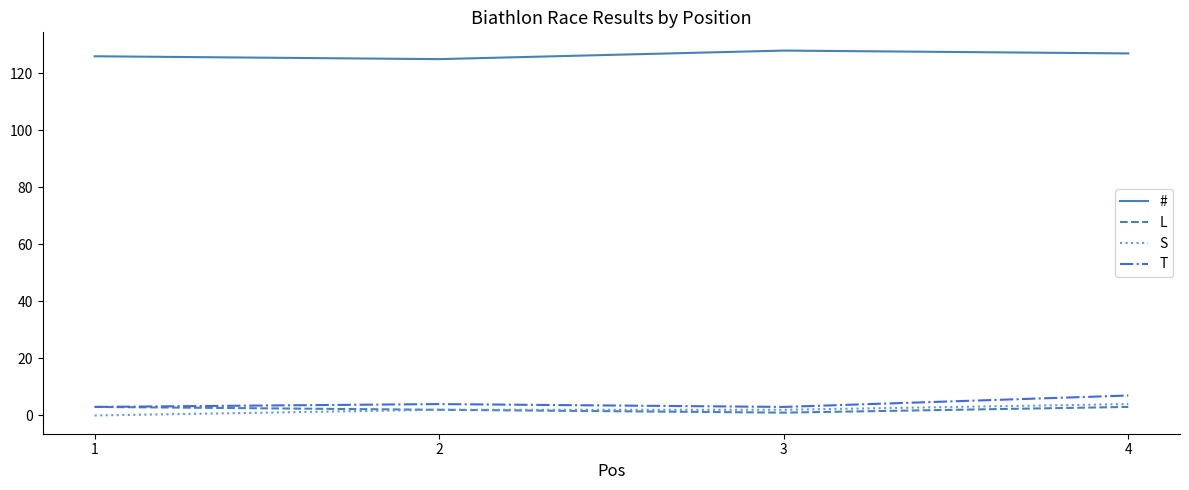

Reading left to right, list all the values displayed in this chart.

#: 1=126	2=125	3=128	4=127
L: 1=3	2=2	3=1	4=3
S: 1=0	2=2	3=2	4=4
T: 1=3	2=4	3=3	4=7